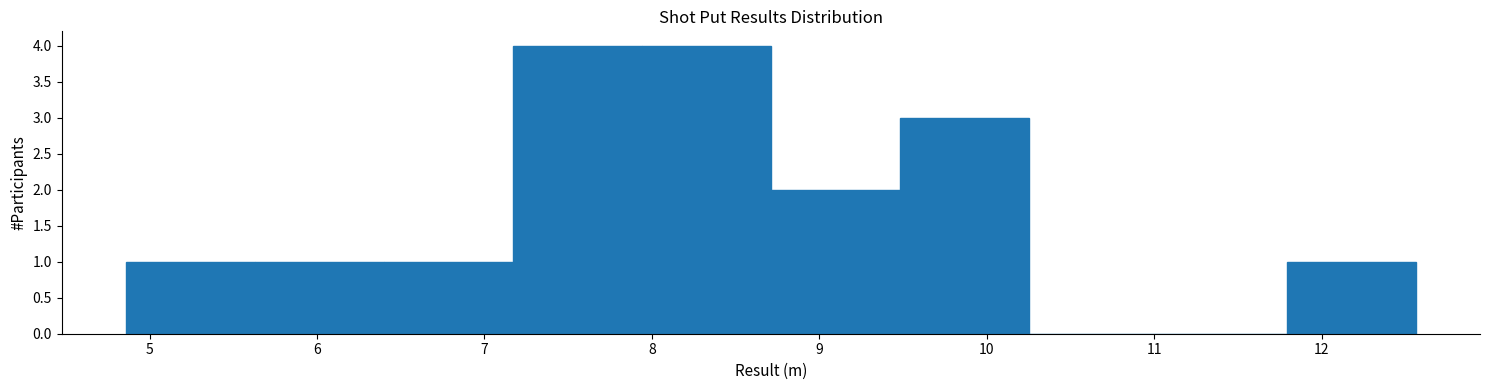

Reading left to right, transcribe this chart: for each bar, give the range it covers on the x-axis and its height. Neither the bar edges nor the heights are printed on the chart, so give them approximately, as read against the axes.

4.86 to 5.63: 1
5.63 to 6.40: 1
6.40 to 7.17: 1
7.17 to 7.94: 4
7.94 to 8.71: 4
8.71 to 9.48: 2
9.48 to 10.25: 3
10.25 to 11.02: 0
11.02 to 11.79: 0
11.79 to 12.56: 1